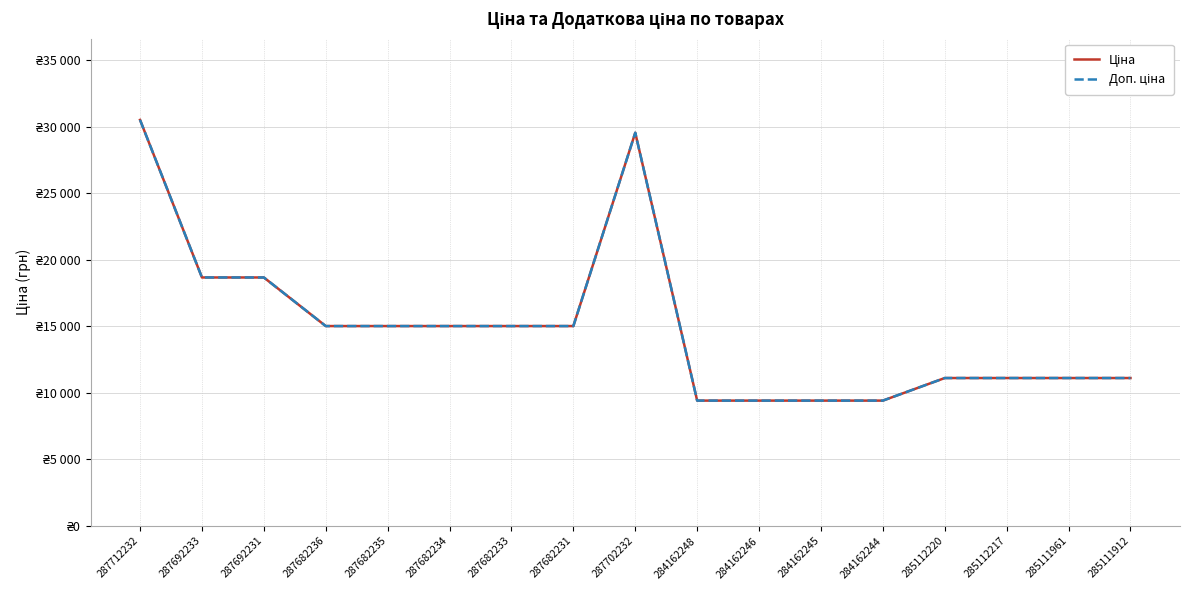

Which series has the largest total across all categories?

Ціна